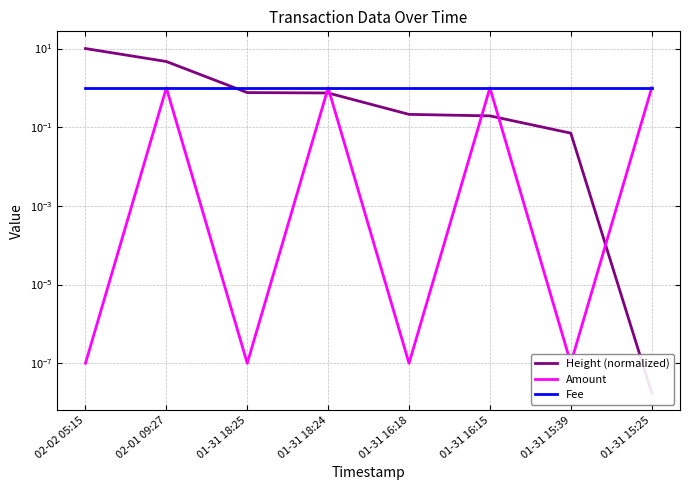

Rank the categories by Height (normalized) value from lowest to highest.

01-31 15:25, 01-31 15:39, 01-31 16:15, 01-31 16:18, 01-31 18:24, 01-31 18:25, 02-01 09:27, 02-02 05:15